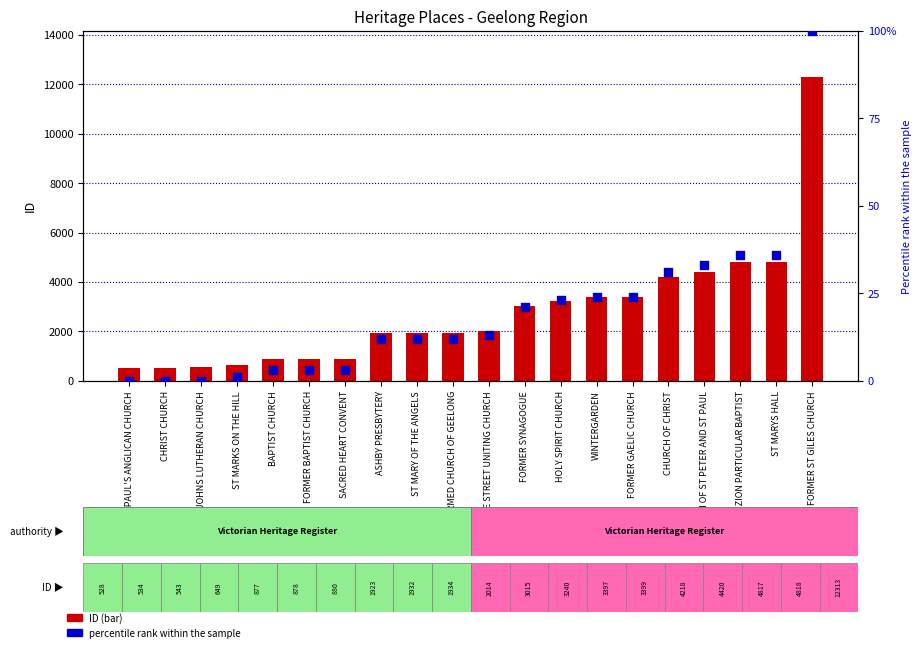

What is the total value across all series at ST PAUL'S ANGLICAN CHURCH?

528